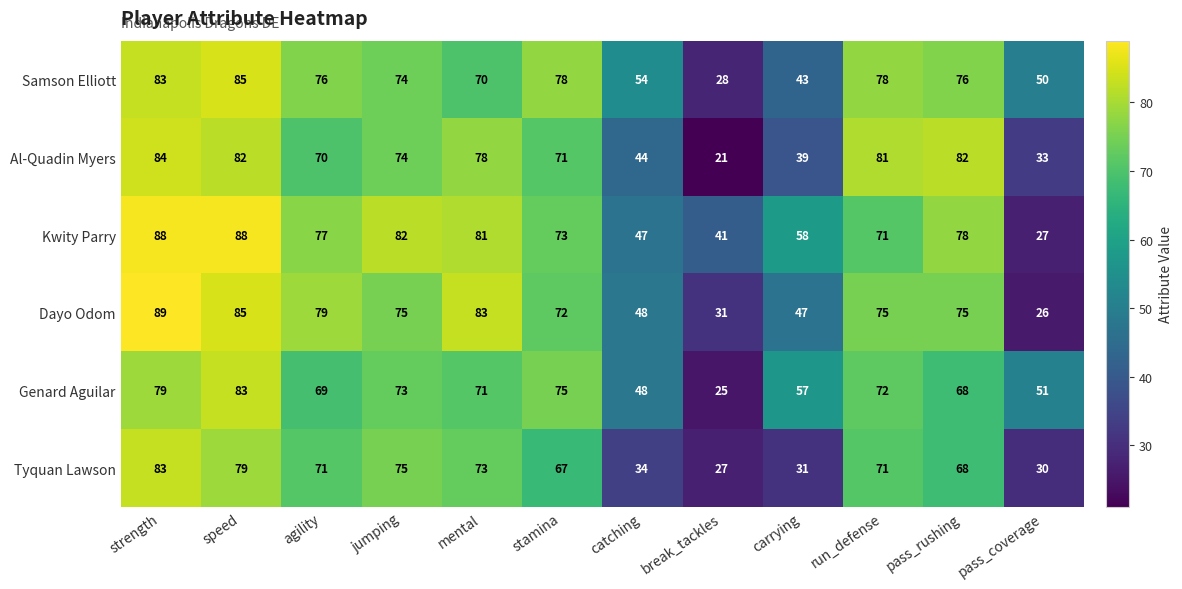

The Genard Aguilar series shows 48 at catching. True or false?

True